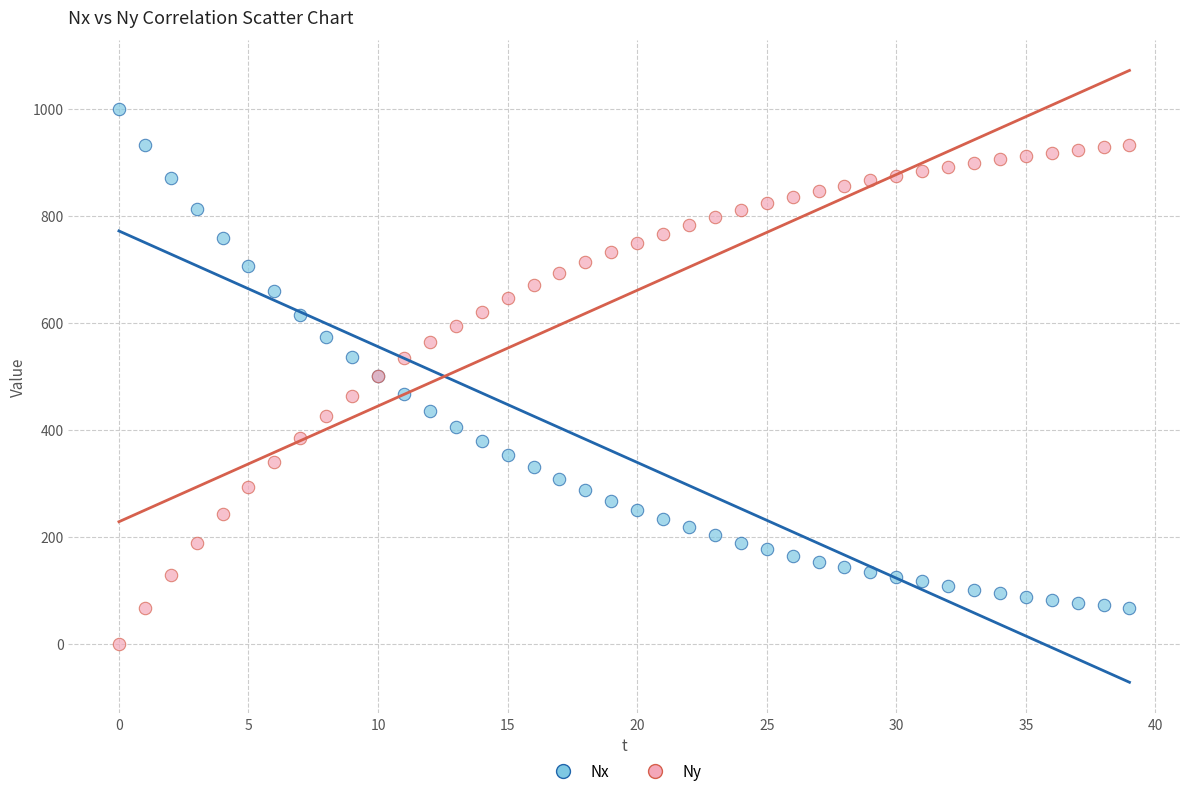

Which series contains the lowest Y value?

Ny